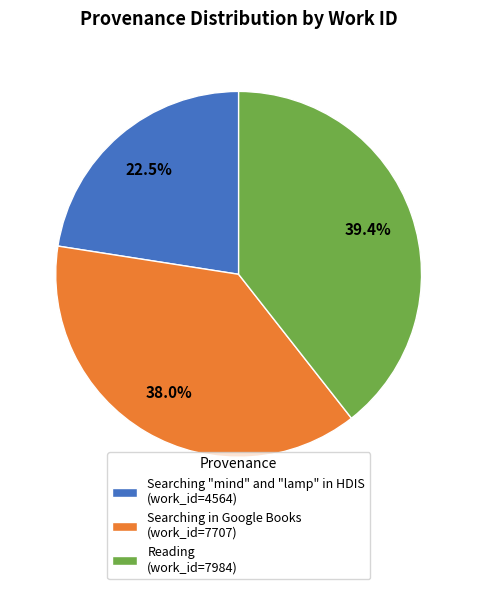

Count the number of slices in the pie.

3